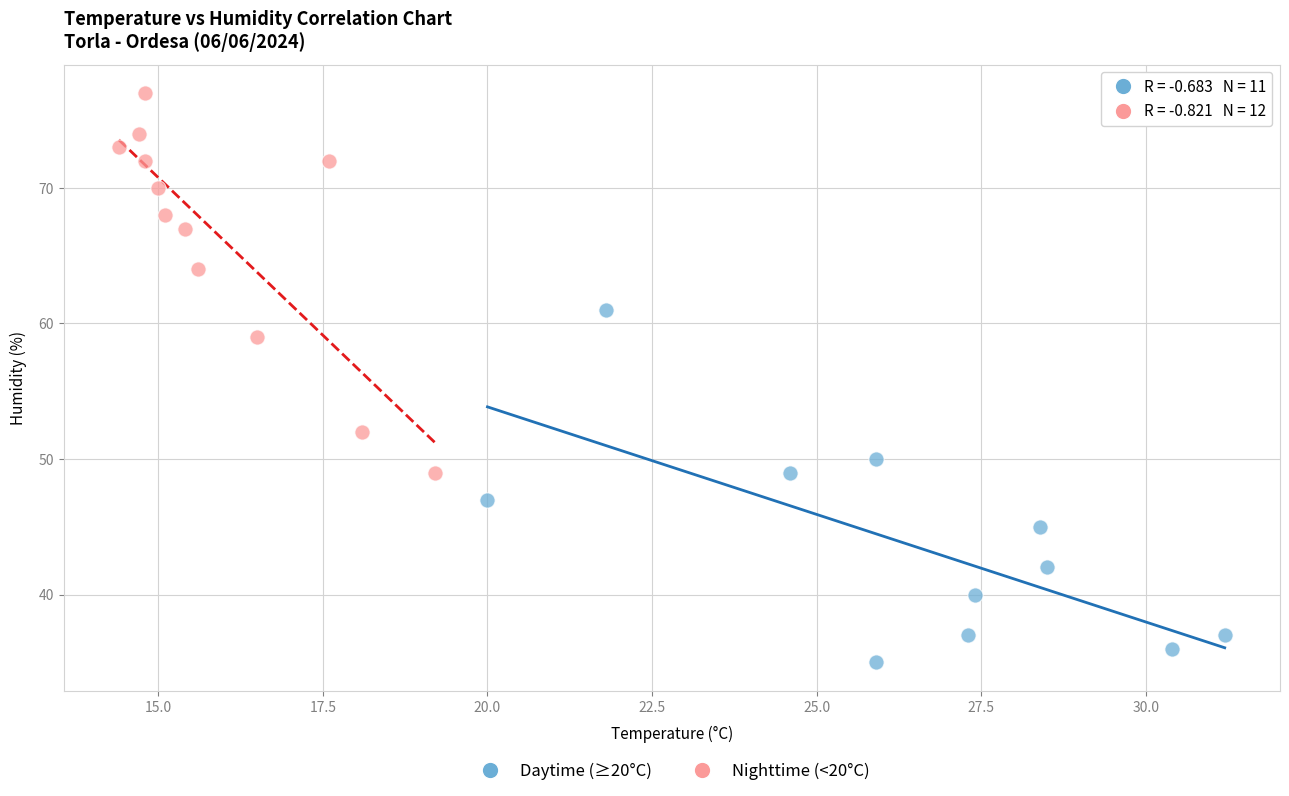

Which series reaches the minimum Y coordinate?

Daytime (≥20°C)